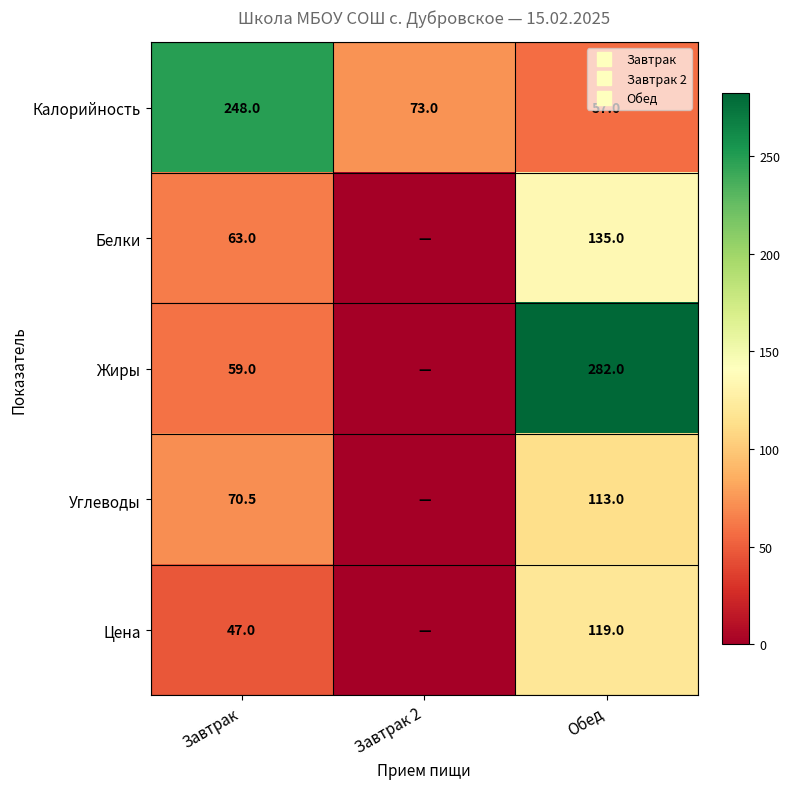

Is it true that Углеводы equals 15.8 at Завтрак?

False